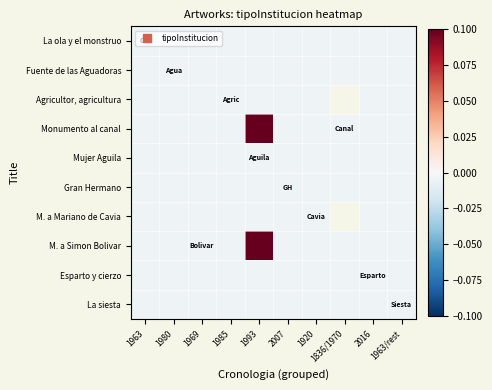

Where is Agricultor, agricultura nearest to the value 0?

1963